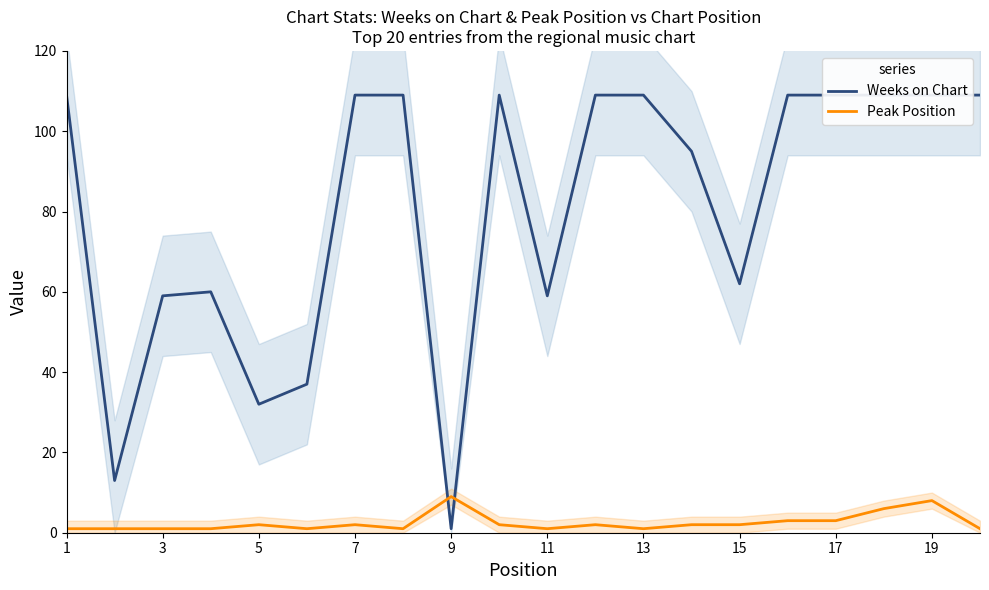

Which series has the widest spread of values?

Weeks on Chart